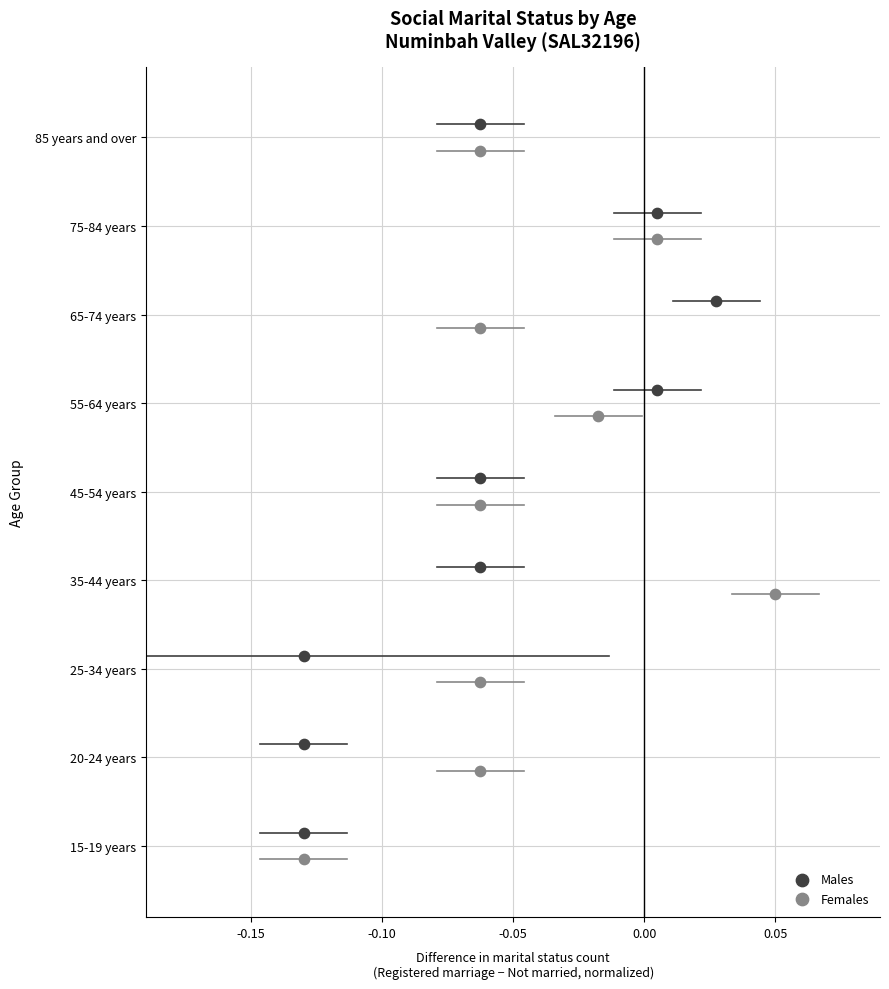

Which series reaches the maximum Y coordinate?

Males